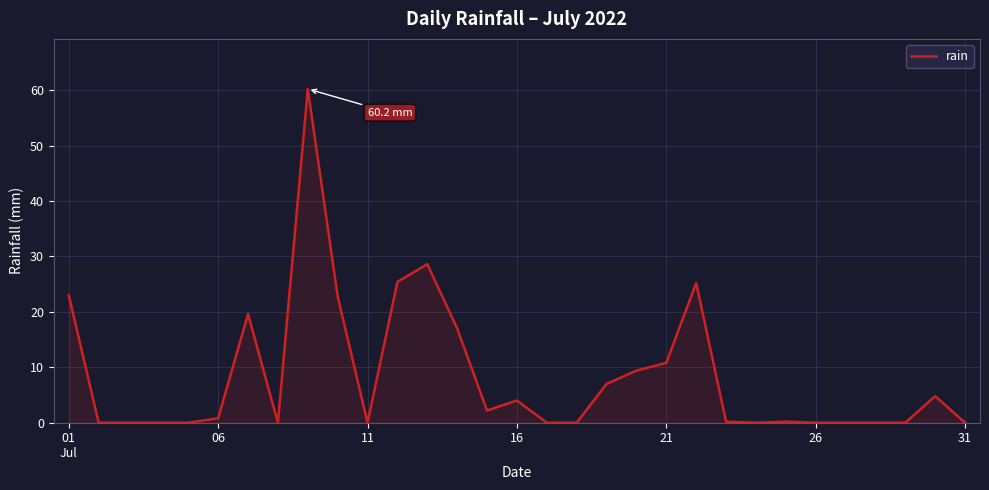

True or false: there are more than 2 points higher than both neighbors.

True